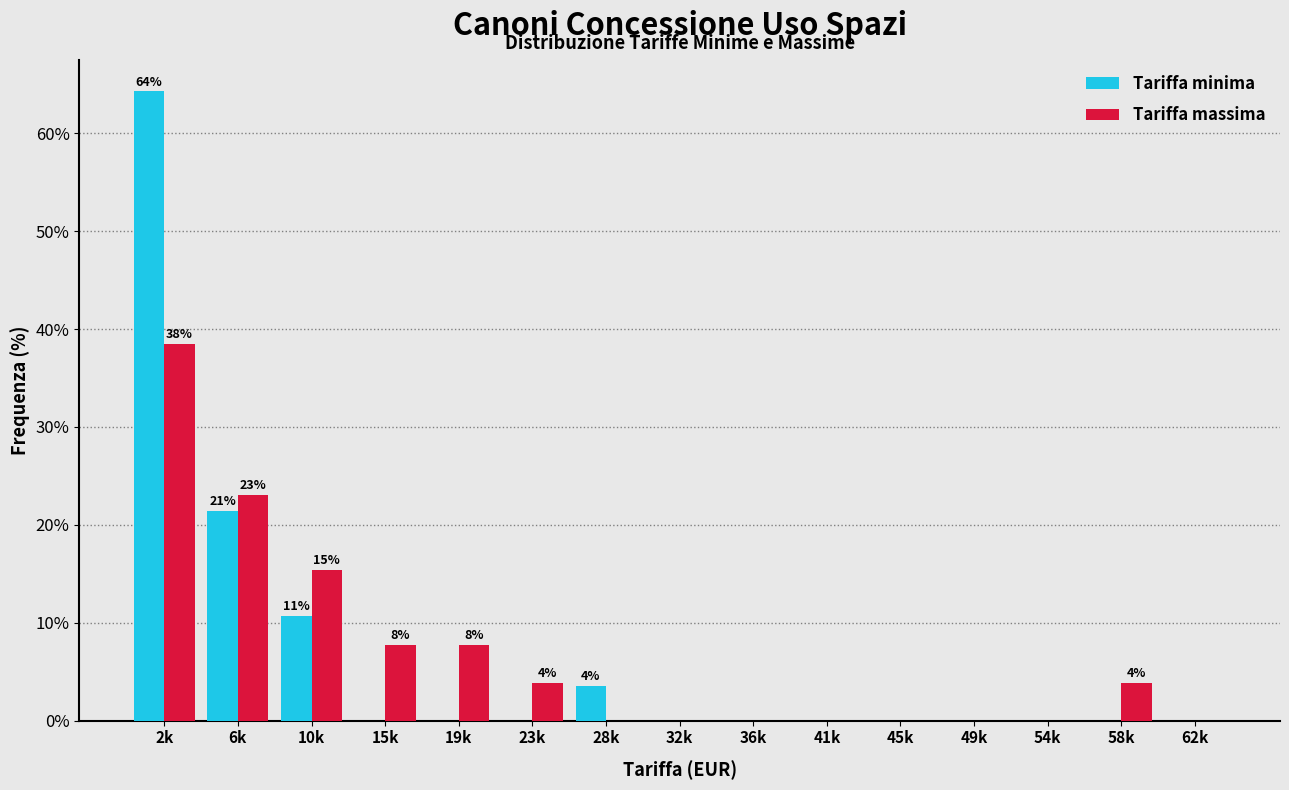

Reading left to right, list all the values displayed in this chart.

Tariffa minima: 2k=64.3	6k=21.4	10k=10.7	15k=0.0	19k=0.0	23k=0.0	28k=3.6	32k=0.0	36k=0.0	41k=0.0	45k=0.0	49k=0.0	54k=0.0	58k=0.0	62k=0.0
Tariffa massima: 2k=38.5	6k=23.1	10k=15.4	15k=7.7	19k=7.7	23k=3.8	28k=0.0	32k=0.0	36k=0.0	41k=0.0	45k=0.0	49k=0.0	54k=0.0	58k=3.8	62k=0.0